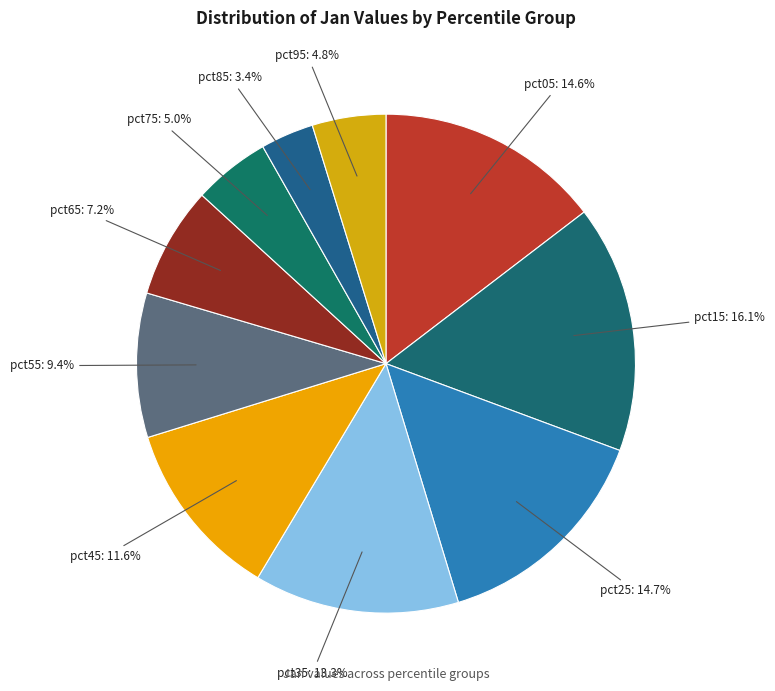

The pct65 slice represents 7% of the pie. True or false?

True